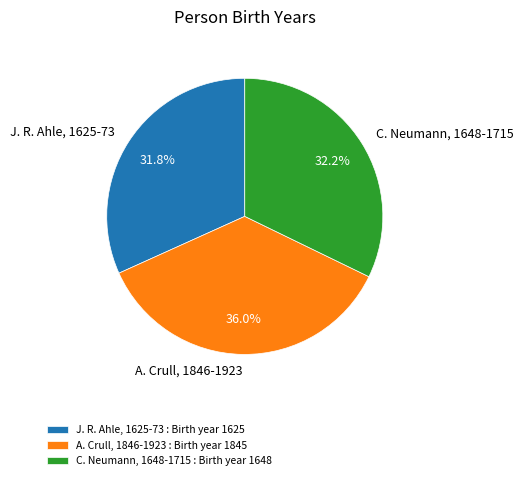

The A. Crull, 1846-1923 slice represents 47% of the pie. True or false?

False